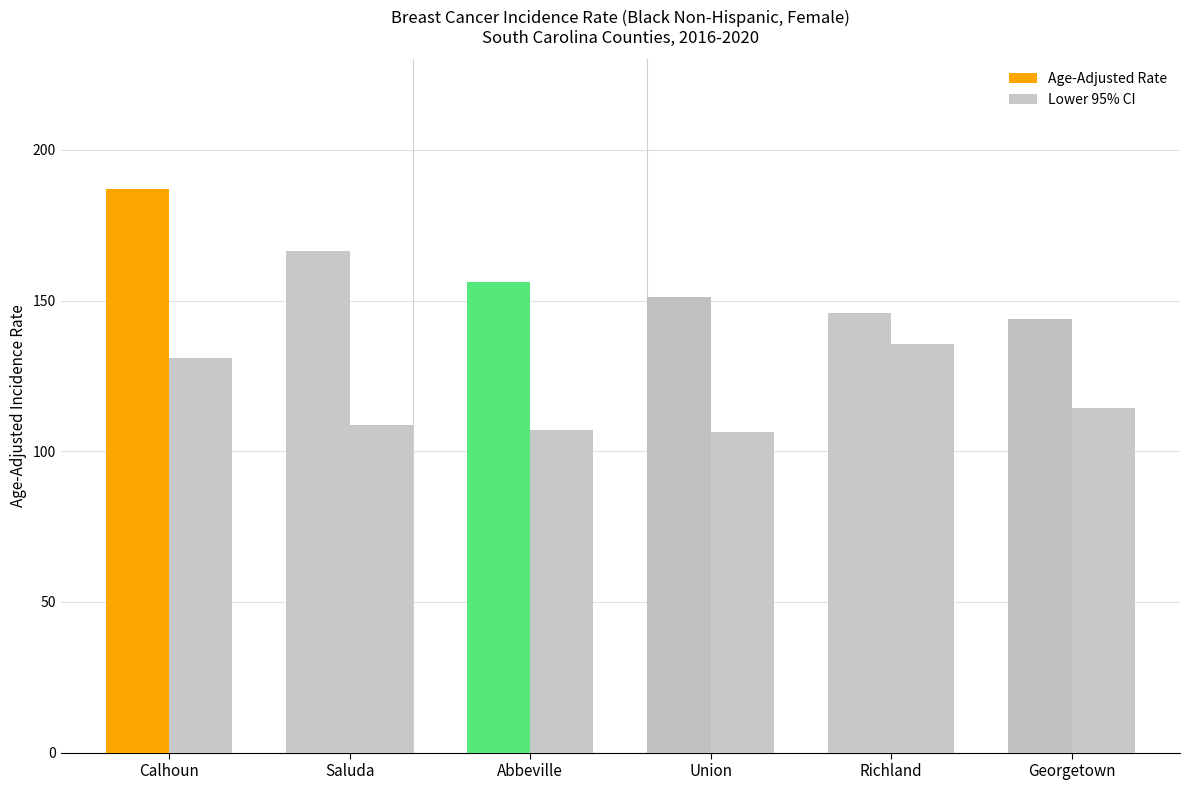

The value of Lower 95% CI at Calhoun is 131.0. True or false?

True